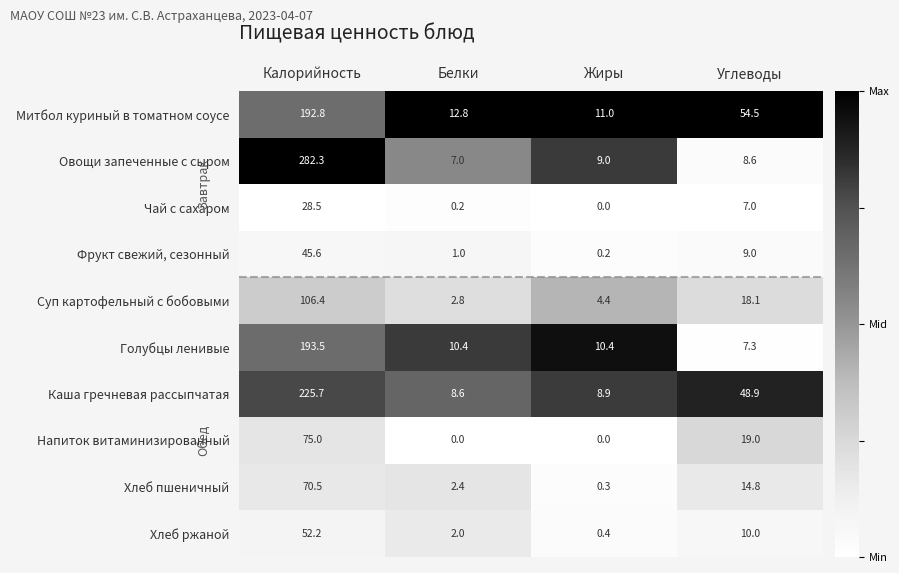

The value of Хлеб пшеничный at Углеводы is 7.1. True or false?

False